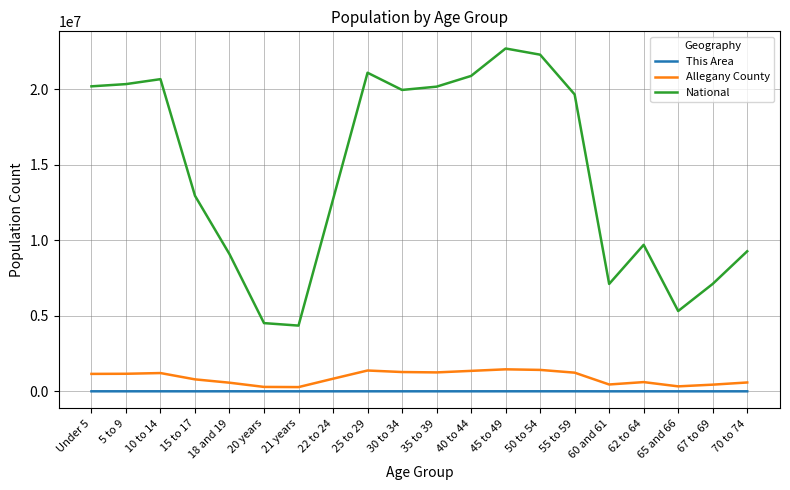

What position from the left is 62 to 64?

17